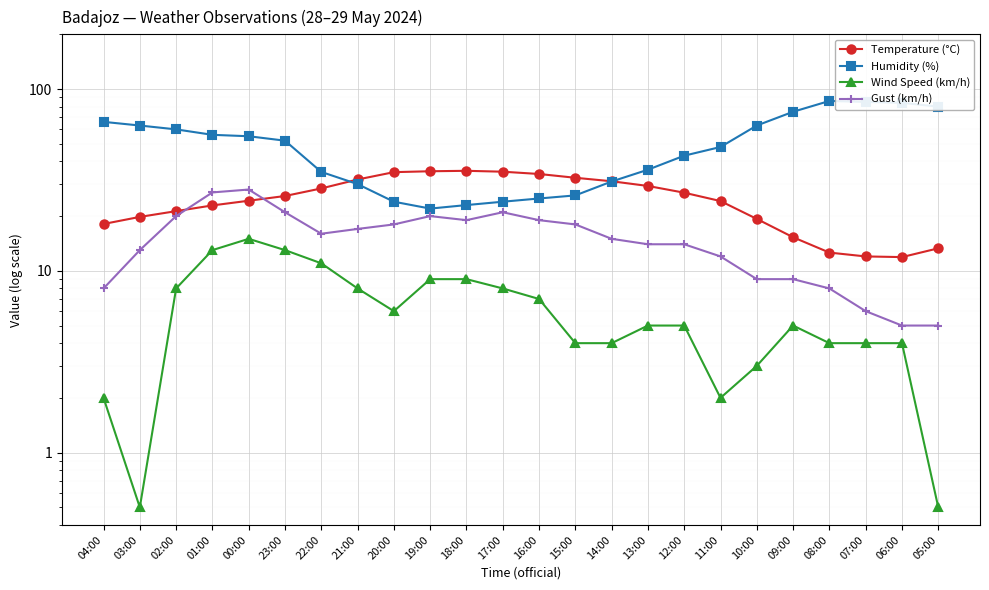

Where does the Wind Speed (km/h) series first go above 5?

02:00